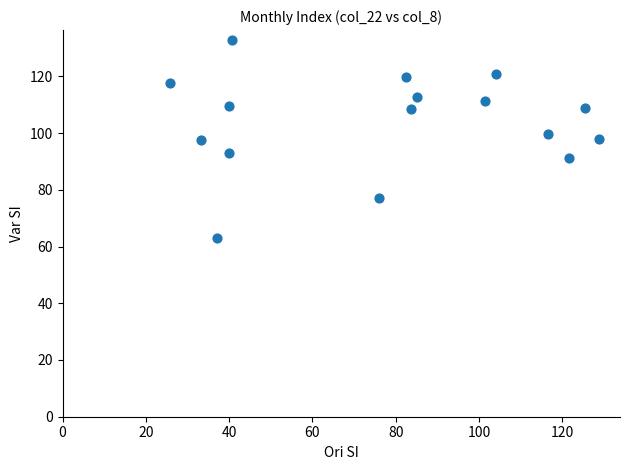

What is the range of X values (max minus min)?

102.8